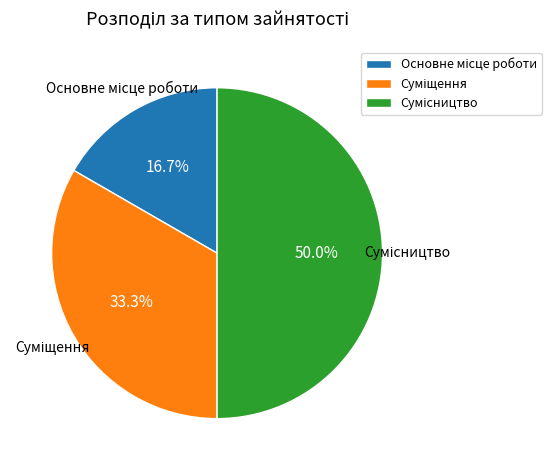

Is it true that Основне місце роботи is 30% of the pie?

False